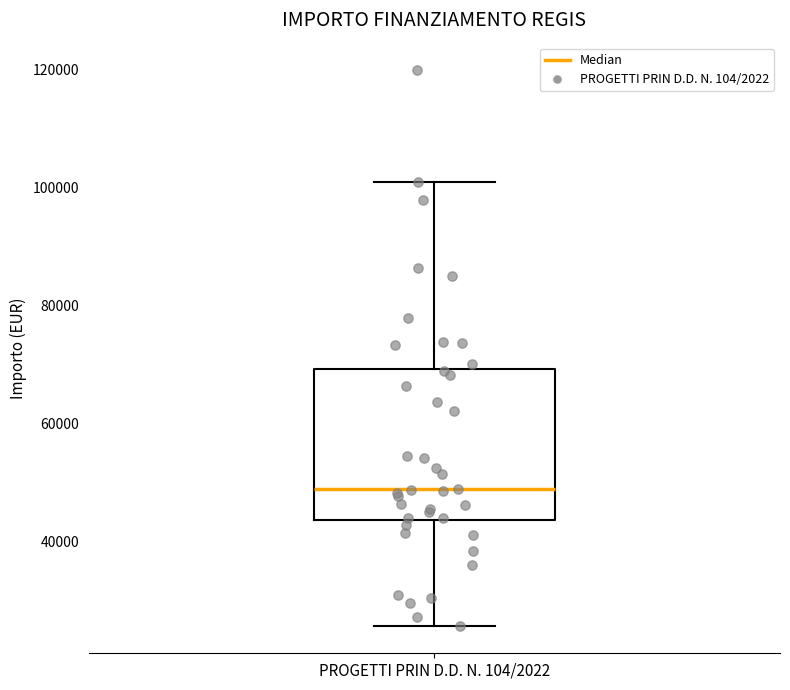

Read this box plot against the y-axis: the position of the median line, the range covered by the box, and the ends of both whiskers. The values are not printed on the chart, so give them approximately, as read against the axis.

median 48000, box 44000 to 70000, whiskers 26000 to 100000